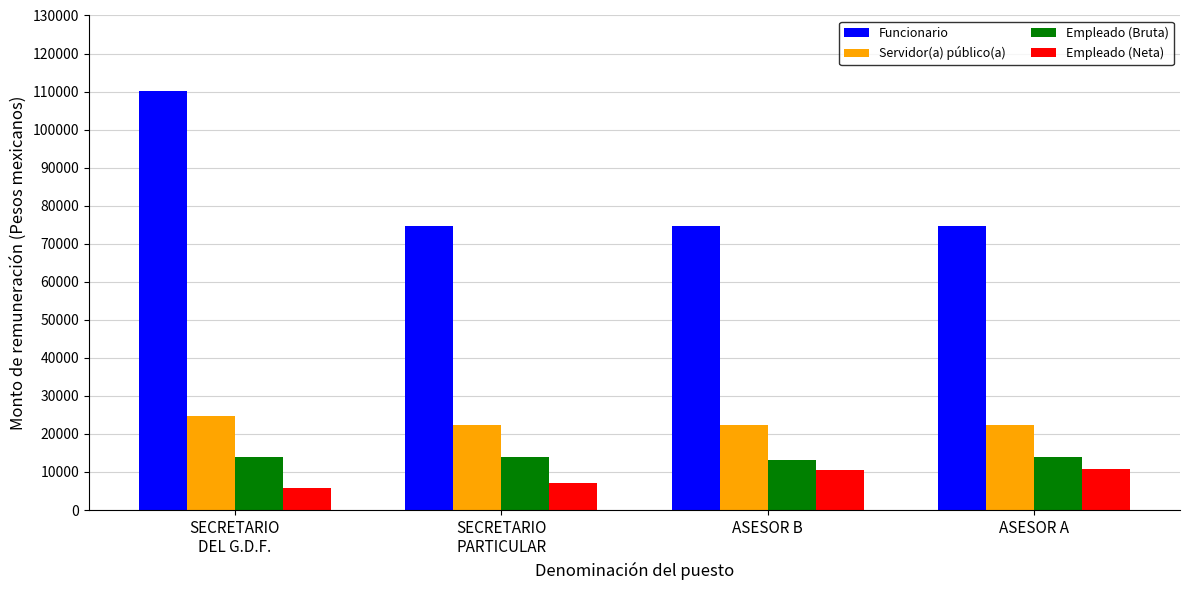

At which label does Empleado (Neta) first exceed 10616?

ASESOR B